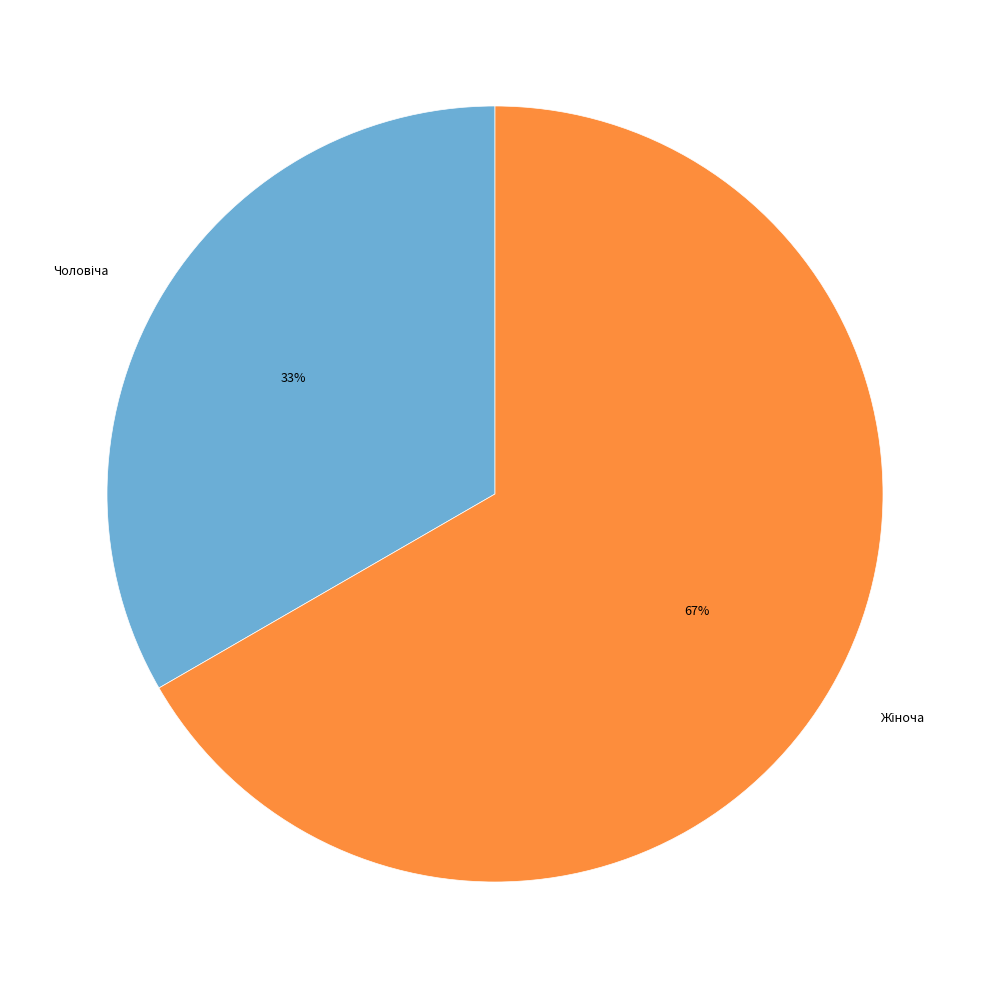

Does any single category account for the majority?

Yes